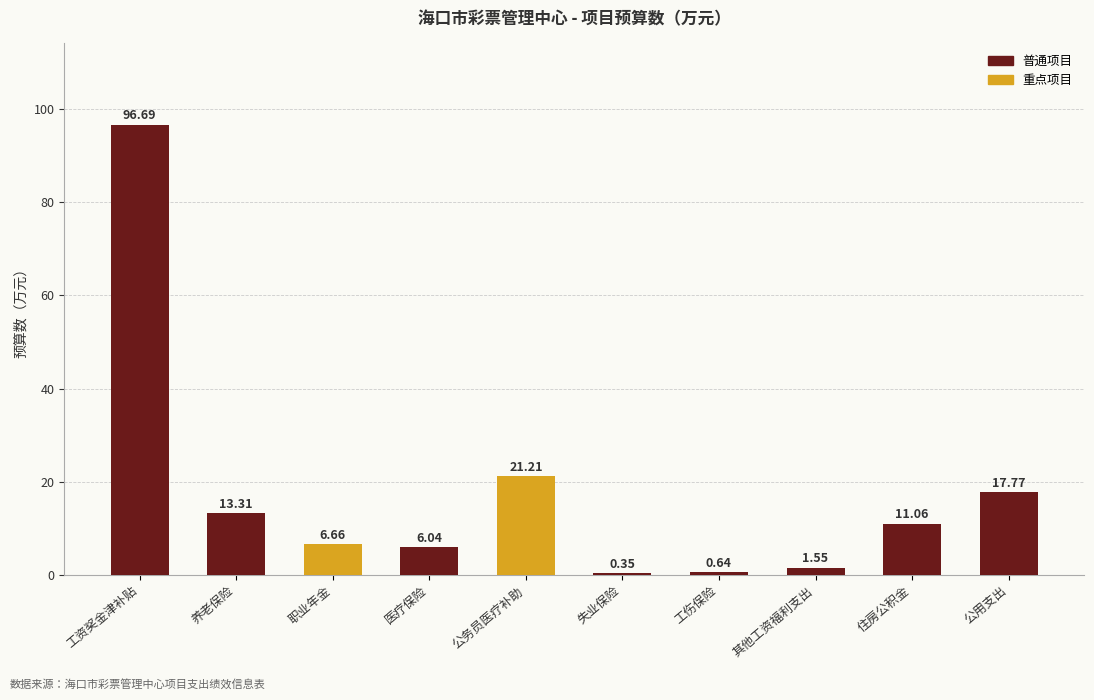

List the labels in order of value, largest first.

工资奖金津补贴, 公务员医疗补助, 公用支出, 养老保险, 住房公积金, 职业年金, 医疗保险, 其他工资福利支出, 工伤保险, 失业保险